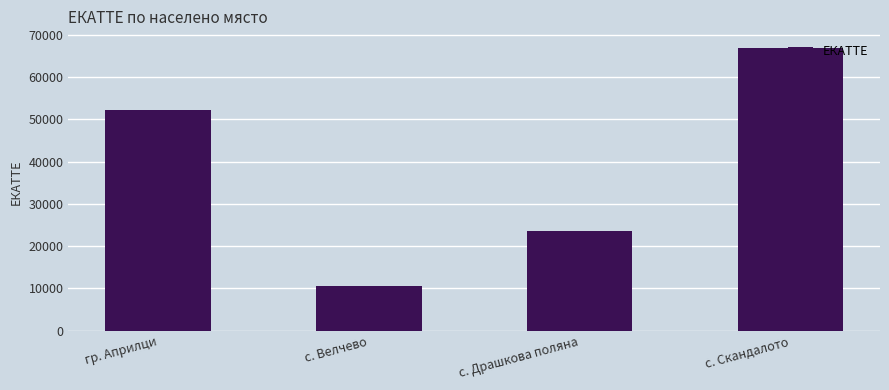

What is the minimum value shown in the chart?

10567